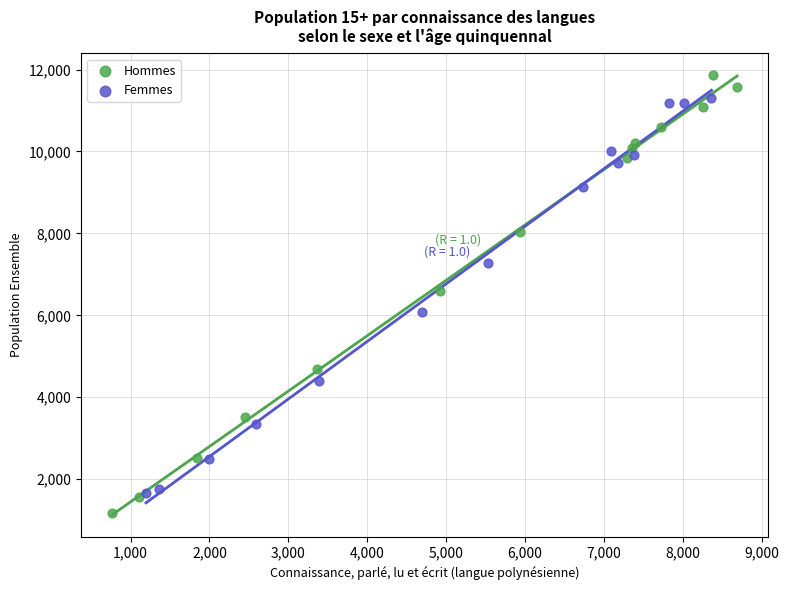

Which series contains the lowest Y value?

Hommes